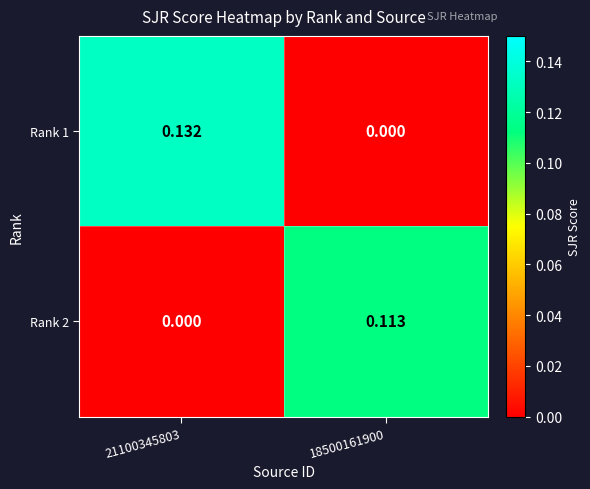

Is the value of Rank 1 at 21100345803 greater than the value of Rank 2 at 21100345803?

Yes